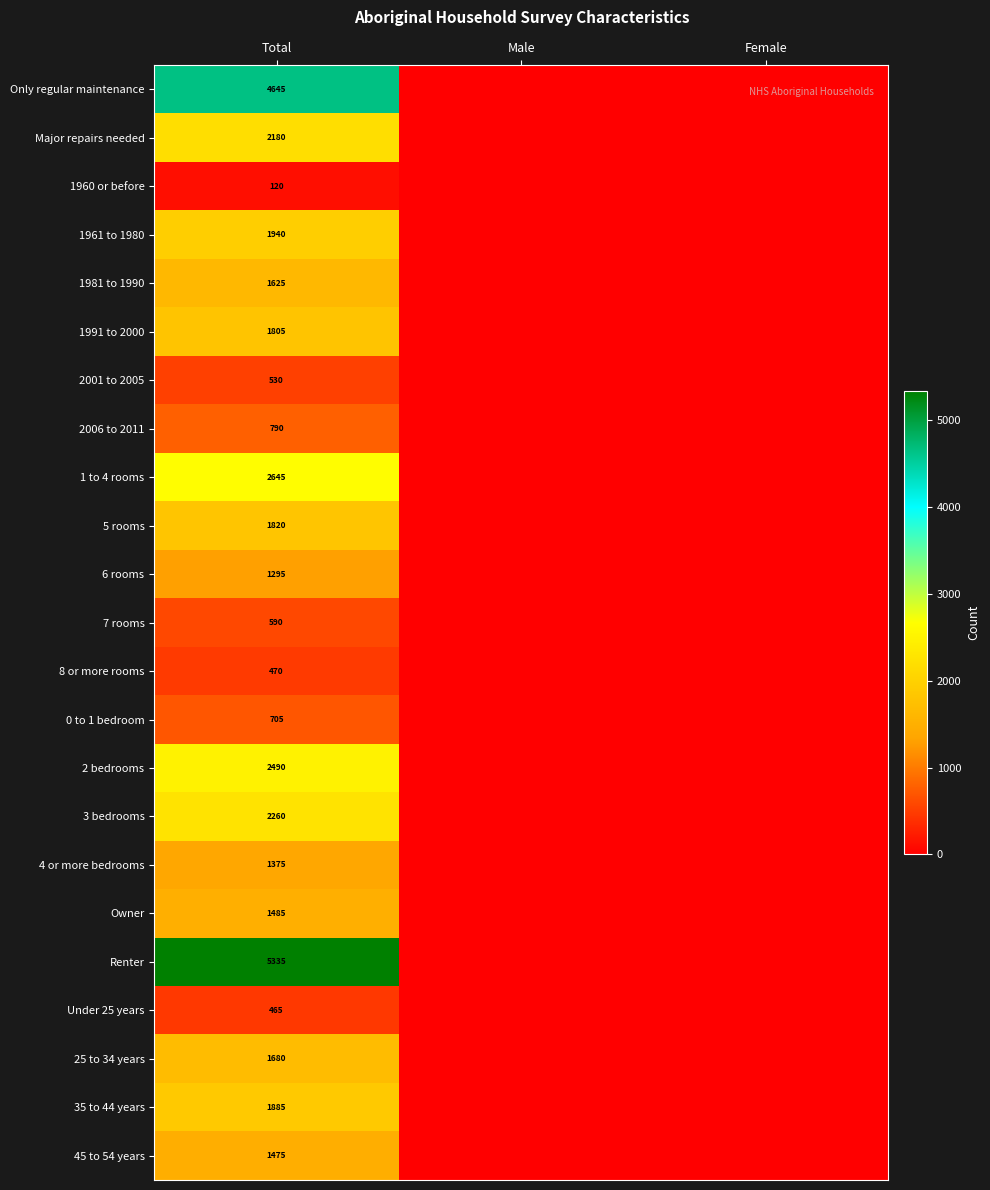

Which label corresponds to the largest value in the chart?

Total